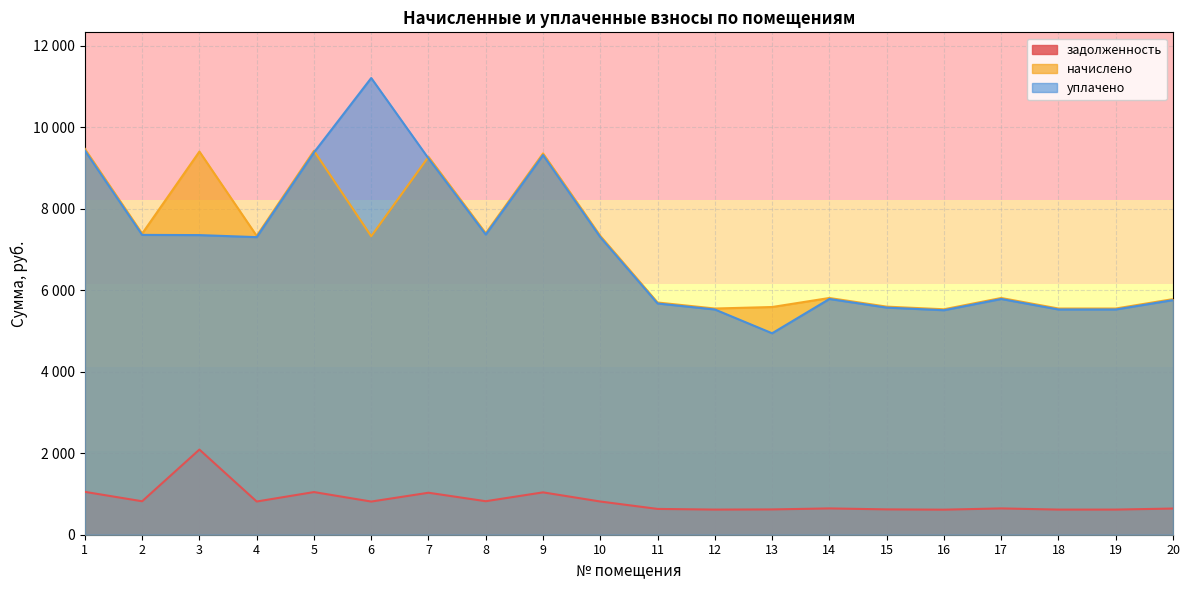

Is it true that уплачено equals 3713.5 at 4?

False